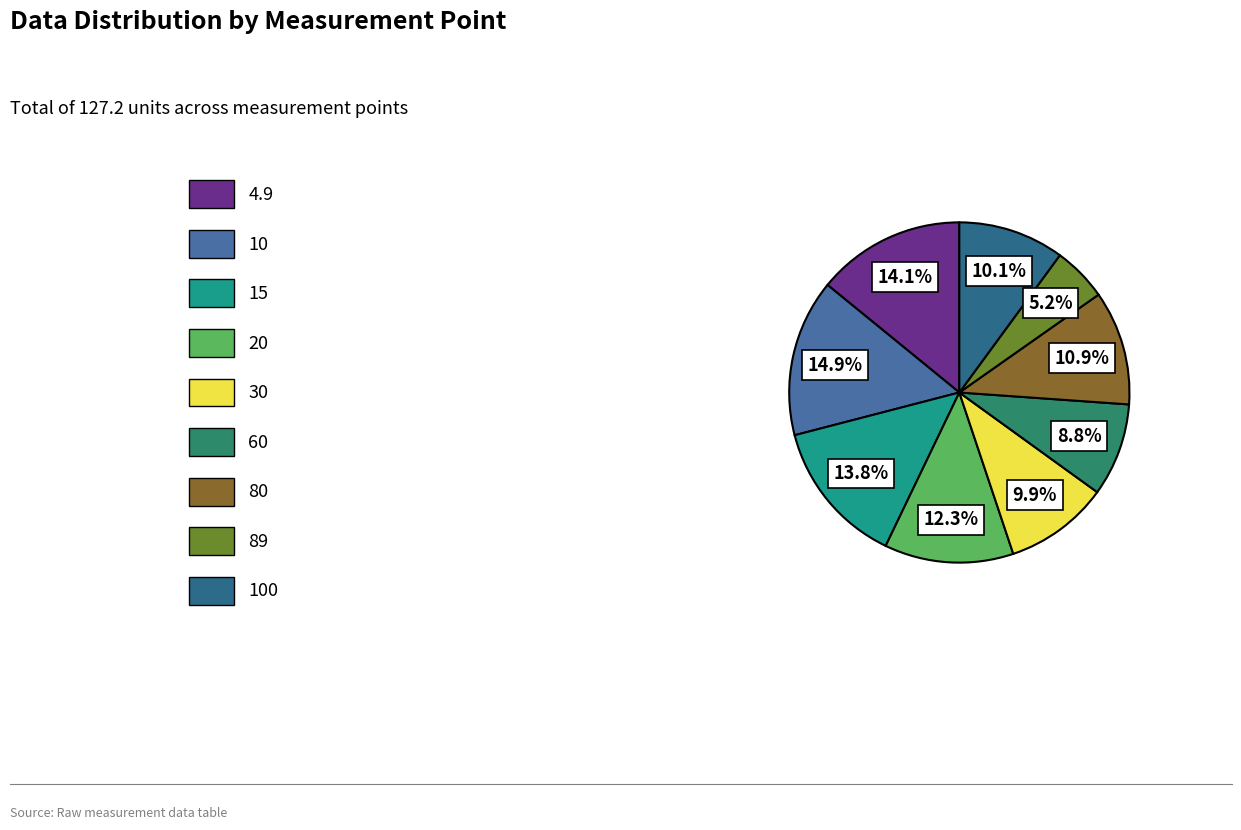

How many slices are in this pie chart?

9